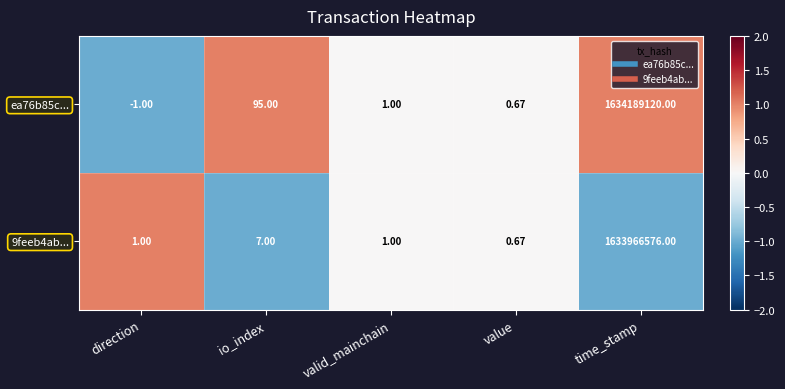

At direction, list the series in order from largest to smallest.

9feeb4ab..., ea76b85c...